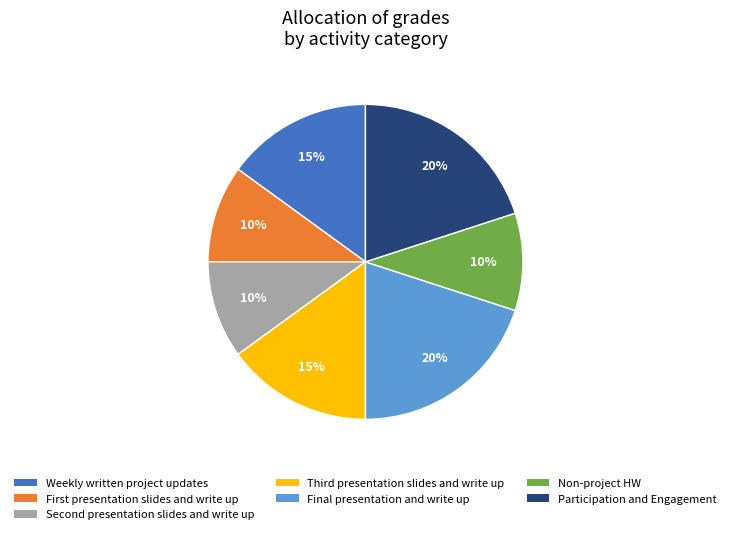

To the nearest percent, what portion does Final presentation and write up represent?

20%